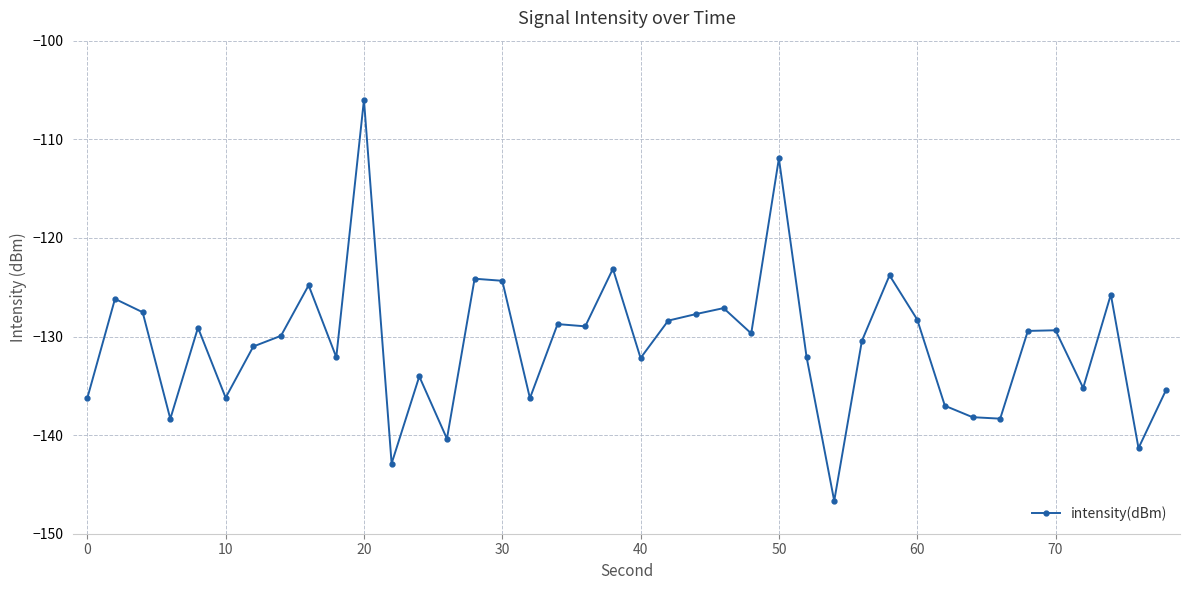

Is this an area chart (filled region under the line)?

No